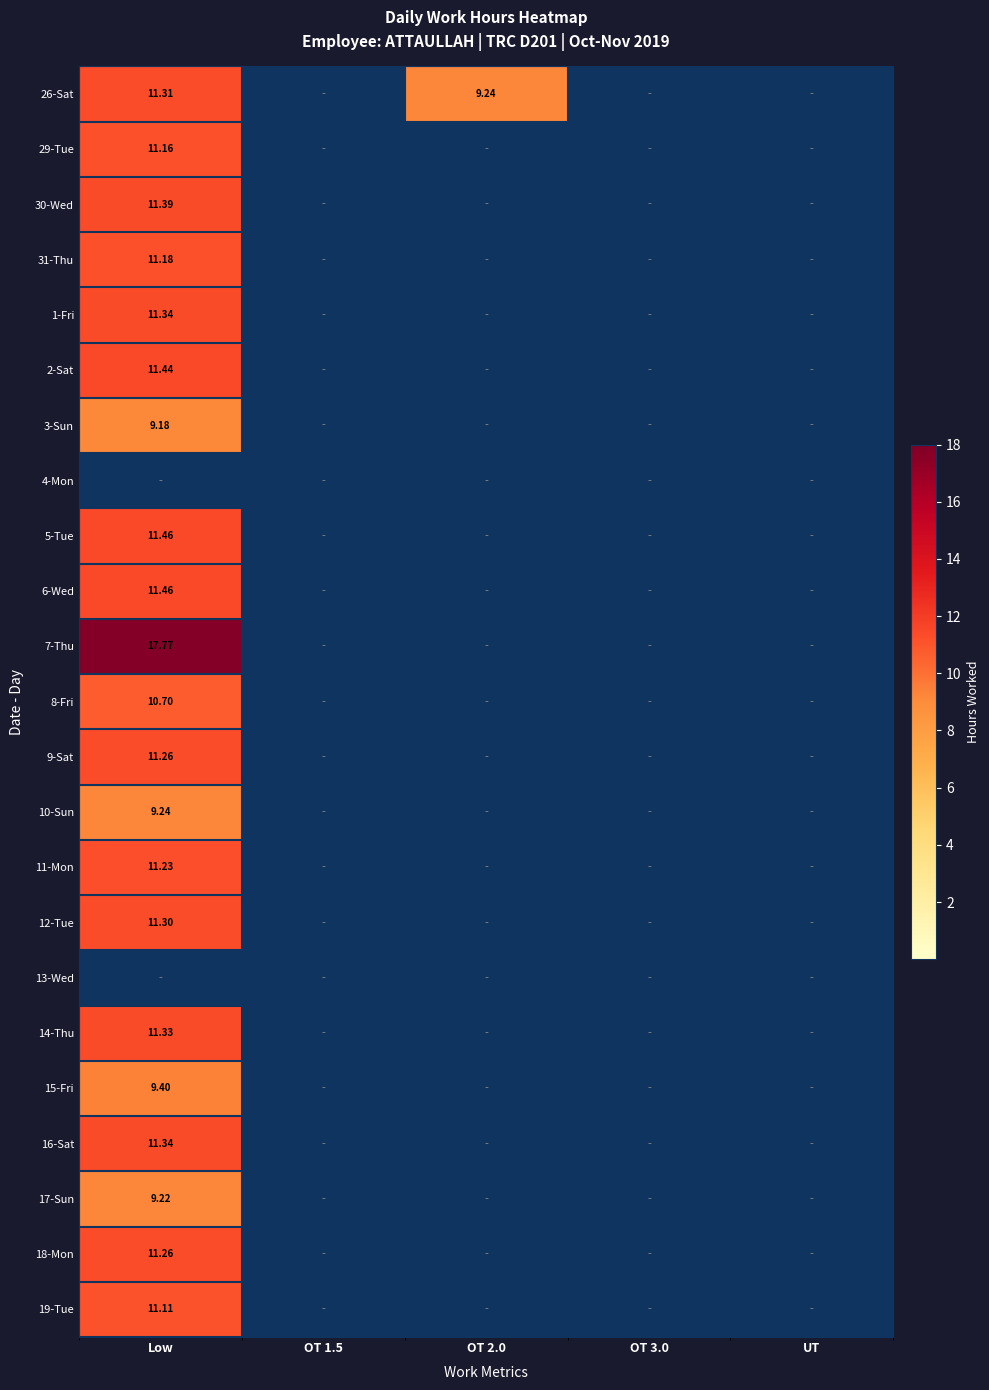

Rank the categories by 19-Tue value from lowest to highest.

OT 1.5, OT 2.0, OT 3.0, UT, Low